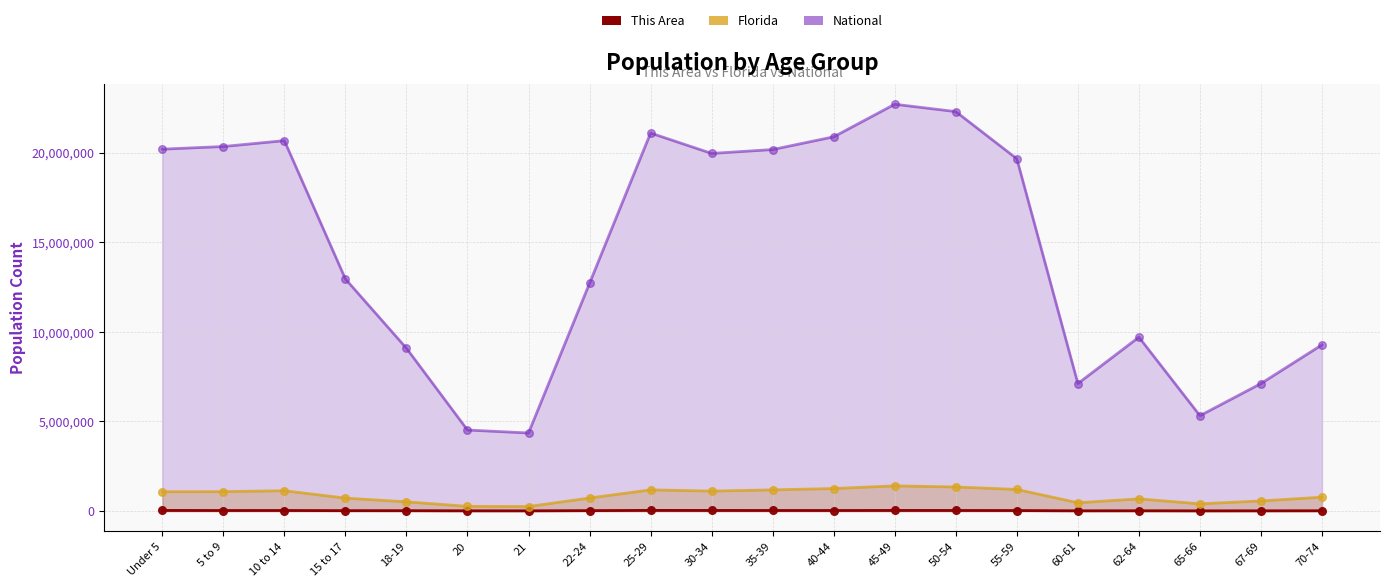

At how many categories does at least one series exceed 3726609?

20